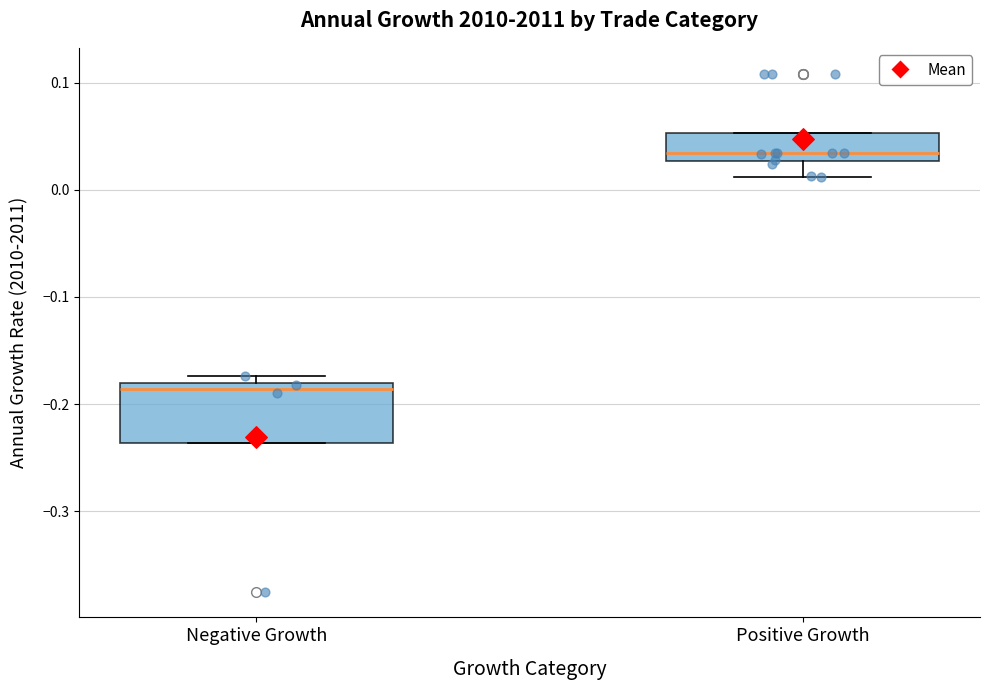

Comparing the boxes themselves (not the whiskers), which one is the tallest?

Negative Growth